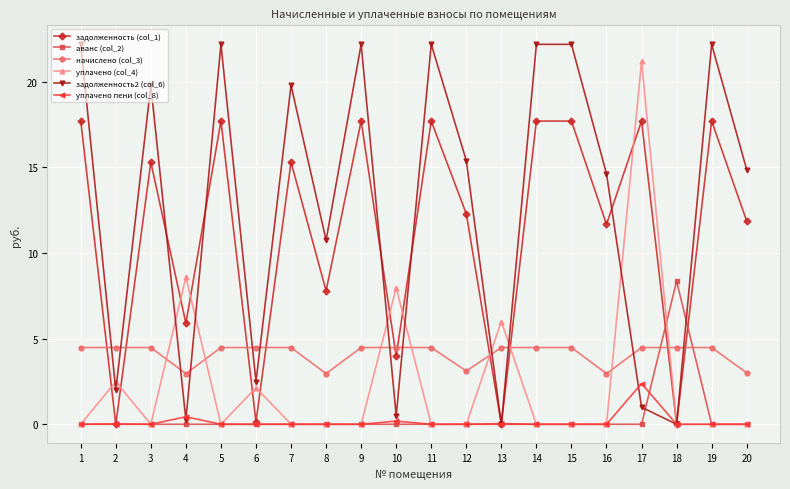

True or false: уплачено пени (col_8) has more than 0 interior local peaks.

True